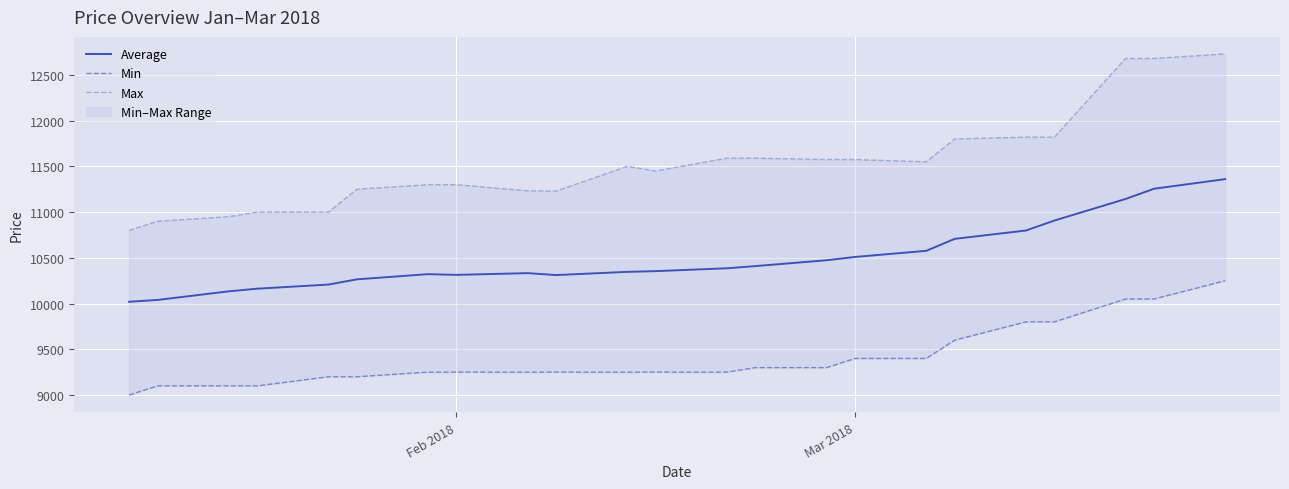

What is the lowest value of the Average series?

10020